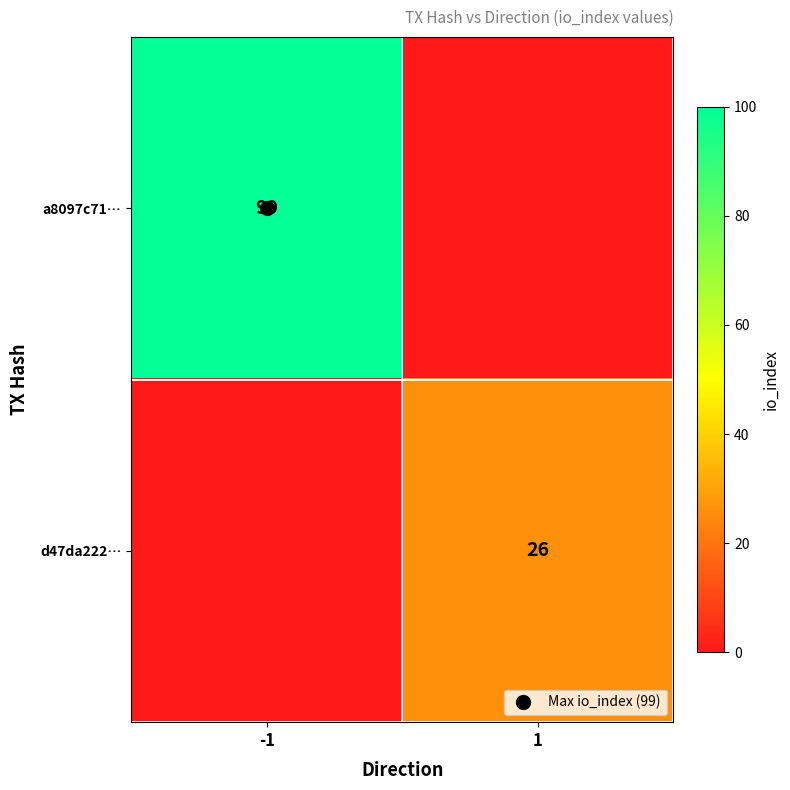

True or false: a8097c71… has a value of 146 at -1.

False